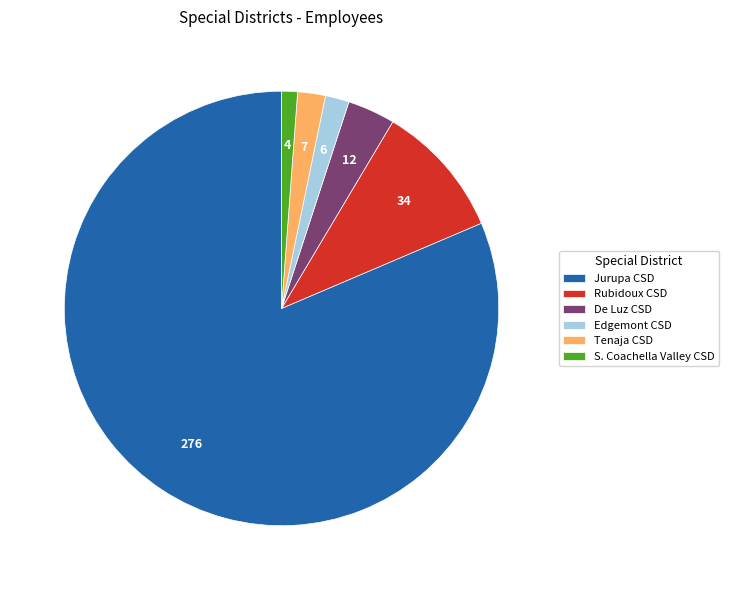

Is the sum of S. Coachella Valley CSD and Jurupa CSD greater than half?

Yes